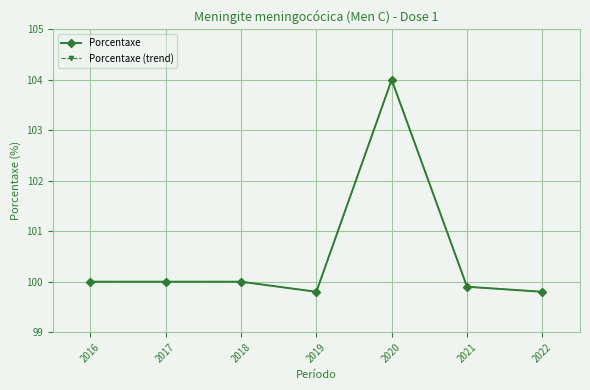

Does the chart have visible grid lines?

Yes